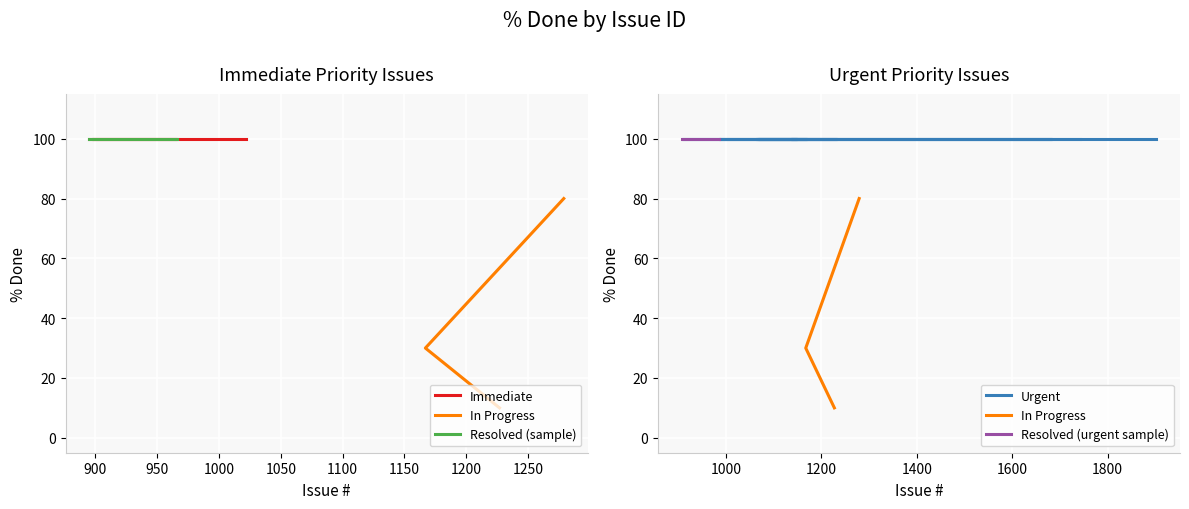

True or false: Resolved and Open intersect in this chart.

False